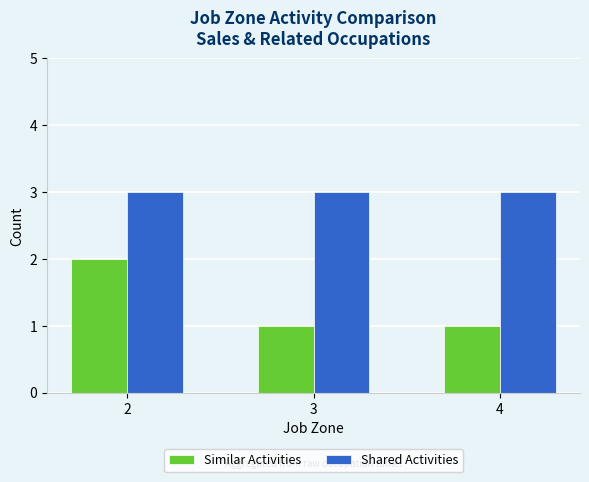

Reading right to left, extract all data points from this chart.

Similar Activities: 4=1	3=1	2=2
Shared Activities: 4=3	3=3	2=3